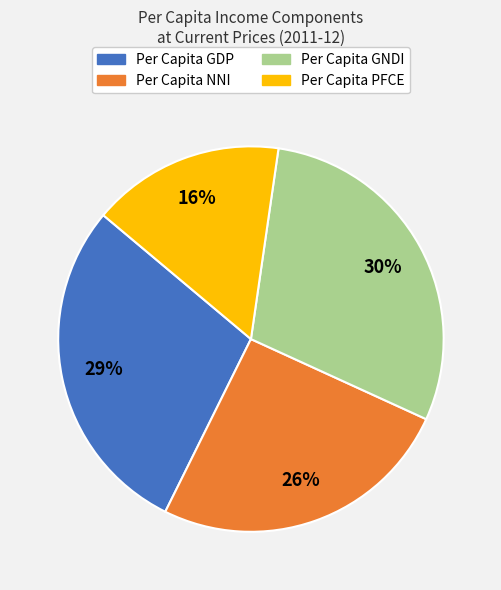

Between Per Capita GNDI and Per Capita NNI, which is larger?

Per Capita GNDI